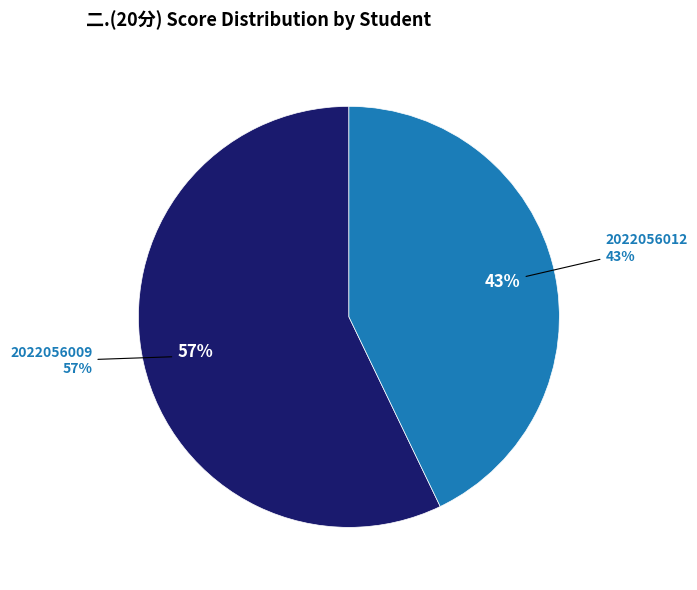

How much of the chart is everything except 2022056012?

57.1%